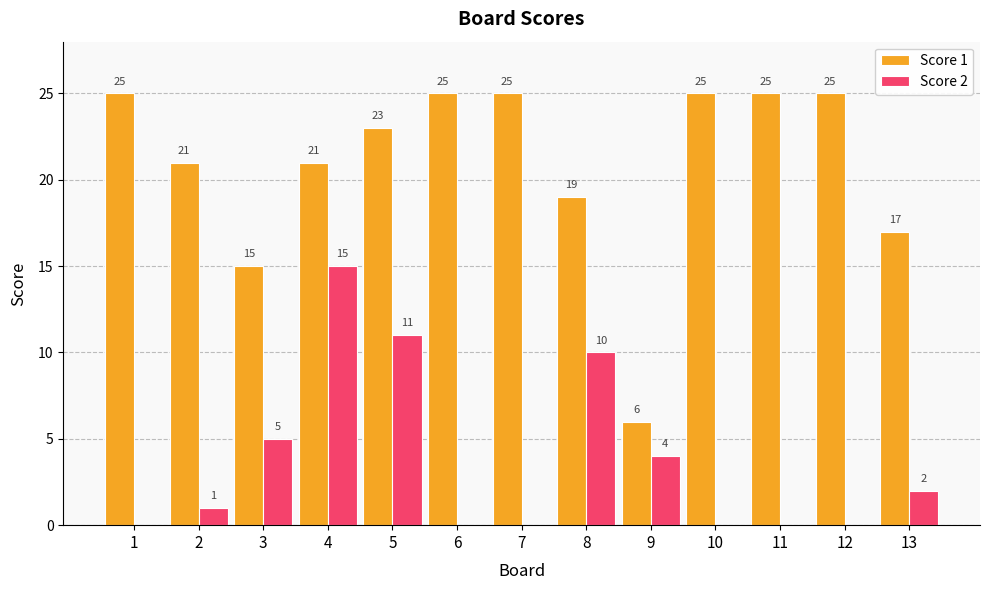

The value of Score 2 at 8 is 10. True or false?

True